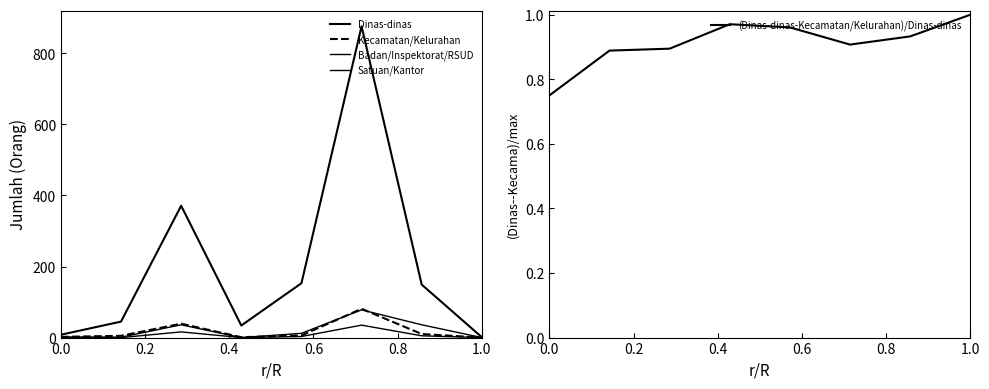

What is the value of the Kecamatan/Kelurahan point at the 5th from the left?

6.0